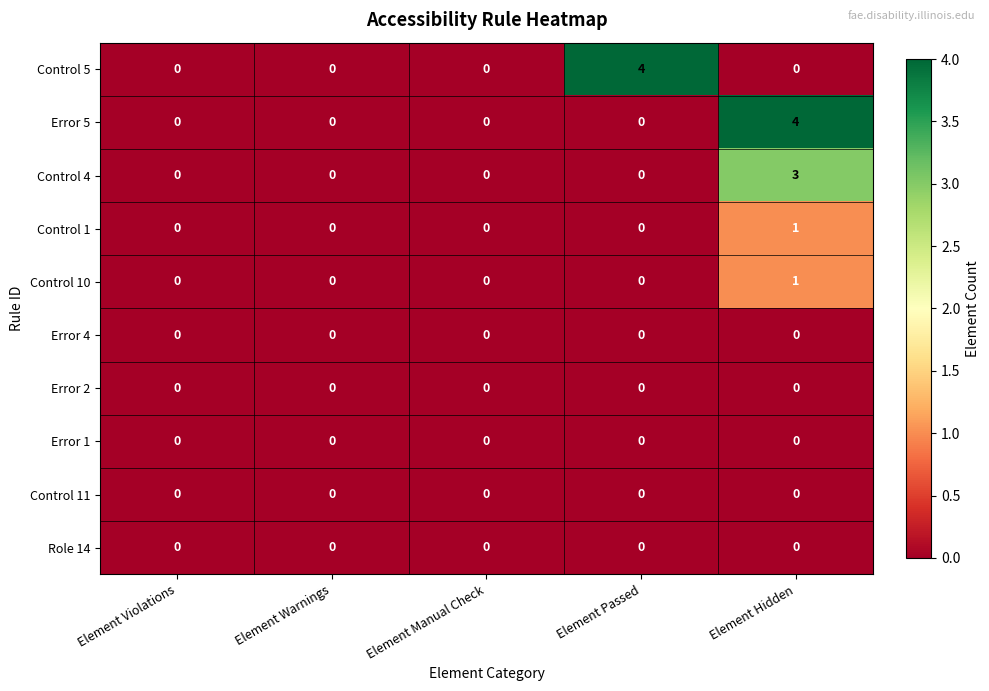

What is the difference between the maximum and minimum values in the Error 5 series?

4